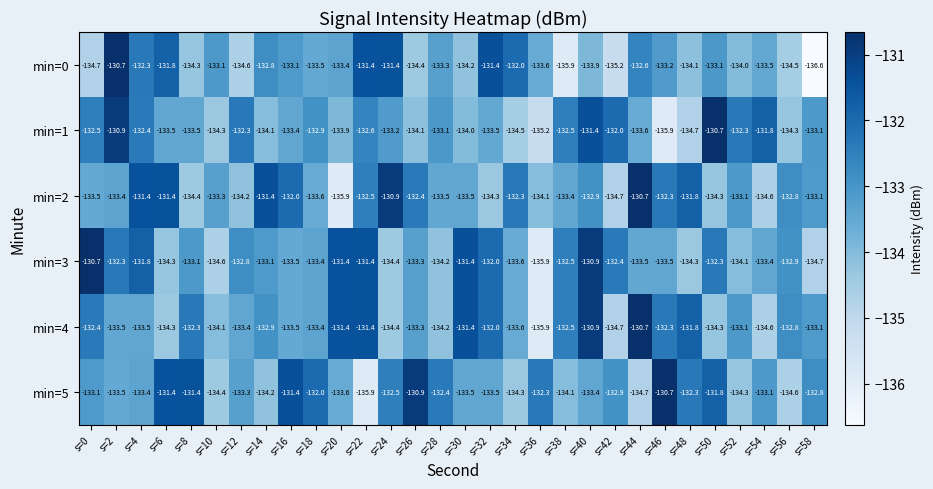

What is the average value of the min=2 series?

-133.1